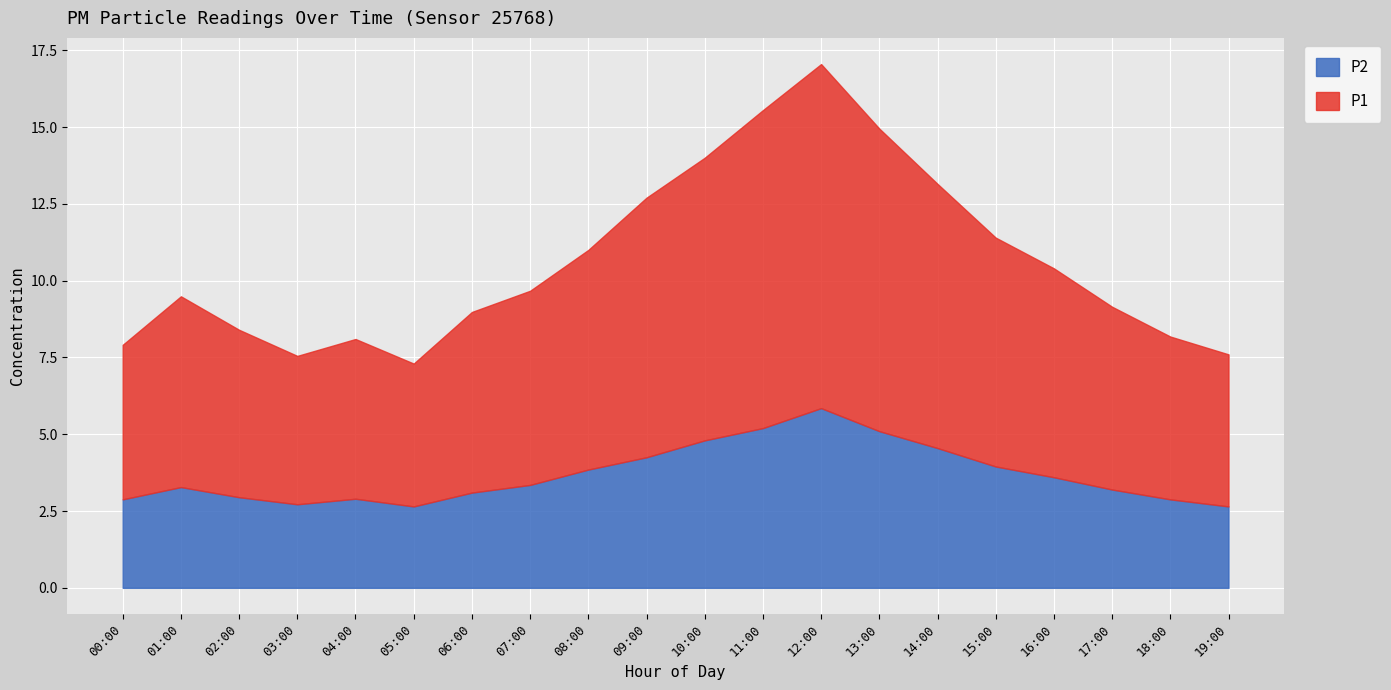

What is the sum of all P2 values?

73.7